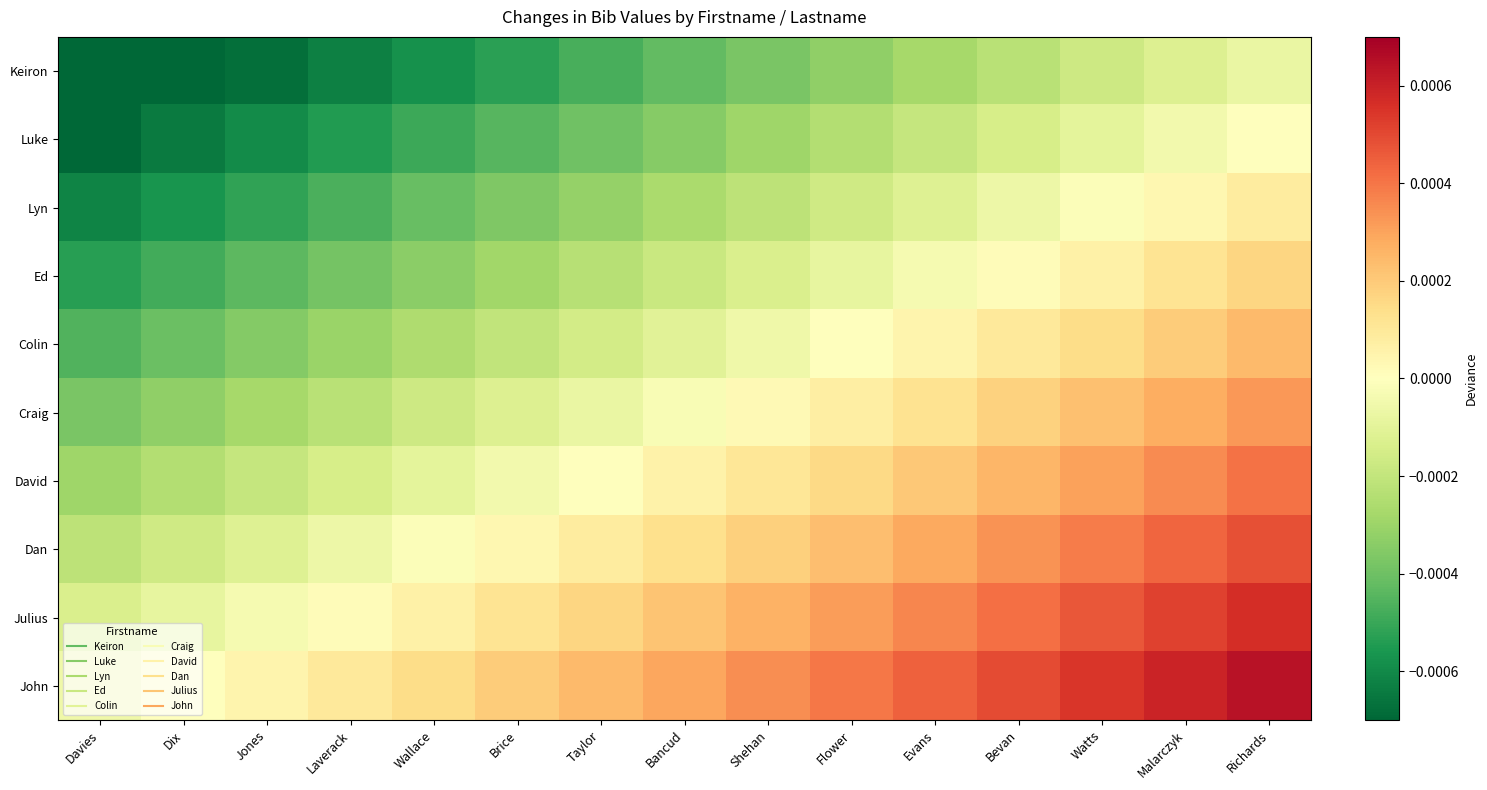

Reading left to right, list all the values displayed in this chart.

Keiron: Davies=-0.0	Dix=-0.0	Jones=-0.0	Laverack=-0.0	Wallace=-0.0	Brice=-0.0	Taylor=-0.0	Bancud=-0.0	Shehan=-0.0	Flower=-0.0	Evans=-0.0	Bevan=-0.0	Watts=-0.0	Malarczyk=-0.0	Richards=-0.0
Luke: Davies=-0.0	Dix=-0.0	Jones=-0.0	Laverack=-0.0	Wallace=-0.0	Brice=-0.0	Taylor=-0.0	Bancud=-0.0	Shehan=-0.0	Flower=-0.0	Evans=-0.0	Bevan=-0.0	Watts=-0.0	Malarczyk=-0.0	Richards=0.0
Lyn: Davies=-0.0	Dix=-0.0	Jones=-0.0	Laverack=-0.0	Wallace=-0.0	Brice=-0.0	Taylor=-0.0	Bancud=-0.0	Shehan=-0.0	Flower=-0.0	Evans=-0.0	Bevan=-0.0	Watts=-0.0	Malarczyk=0.0	Richards=0.0
Ed: Davies=-0.0	Dix=-0.0	Jones=-0.0	Laverack=-0.0	Wallace=-0.0	Brice=-0.0	Taylor=-0.0	Bancud=-0.0	Shehan=-0.0	Flower=-0.0	Evans=-0.0	Bevan=0.0	Watts=0.0	Malarczyk=0.0	Richards=0.0
Colin: Davies=-0.0	Dix=-0.0	Jones=-0.0	Laverack=-0.0	Wallace=-0.0	Brice=-0.0	Taylor=-0.0	Bancud=-0.0	Shehan=-0.0	Flower=-0.0	Evans=0.0	Bevan=0.0	Watts=0.0	Malarczyk=0.0	Richards=0.0
Craig: Davies=-0.0	Dix=-0.0	Jones=-0.0	Laverack=-0.0	Wallace=-0.0	Brice=-0.0	Taylor=-0.0	Bancud=-0.0	Shehan=0.0	Flower=0.0	Evans=0.0	Bevan=0.0	Watts=0.0	Malarczyk=0.0	Richards=0.0
David: Davies=-0.0	Dix=-0.0	Jones=-0.0	Laverack=-0.0	Wallace=-0.0	Brice=-0.0	Taylor=0.0	Bancud=0.0	Shehan=0.0	Flower=0.0	Evans=0.0	Bevan=0.0	Watts=0.0	Malarczyk=0.0	Richards=0.0
Dan: Davies=-0.0	Dix=-0.0	Jones=-0.0	Laverack=-0.0	Wallace=-0.0	Brice=0.0	Taylor=0.0	Bancud=0.0	Shehan=0.0	Flower=0.0	Evans=0.0	Bevan=0.0	Watts=0.0	Malarczyk=0.0	Richards=0.0
Julius: Davies=-0.0	Dix=-0.0	Jones=-0.0	Laverack=0.0	Wallace=0.0	Brice=0.0	Taylor=0.0	Bancud=0.0	Shehan=0.0	Flower=0.0	Evans=0.0	Bevan=0.0	Watts=0.0	Malarczyk=0.0	Richards=0.0
John: Davies=-0.0	Dix=-0.0	Jones=0.0	Laverack=0.0	Wallace=0.0	Brice=0.0	Taylor=0.0	Bancud=0.0	Shehan=0.0	Flower=0.0	Evans=0.0	Bevan=0.0	Watts=0.0	Malarczyk=0.0	Richards=0.0